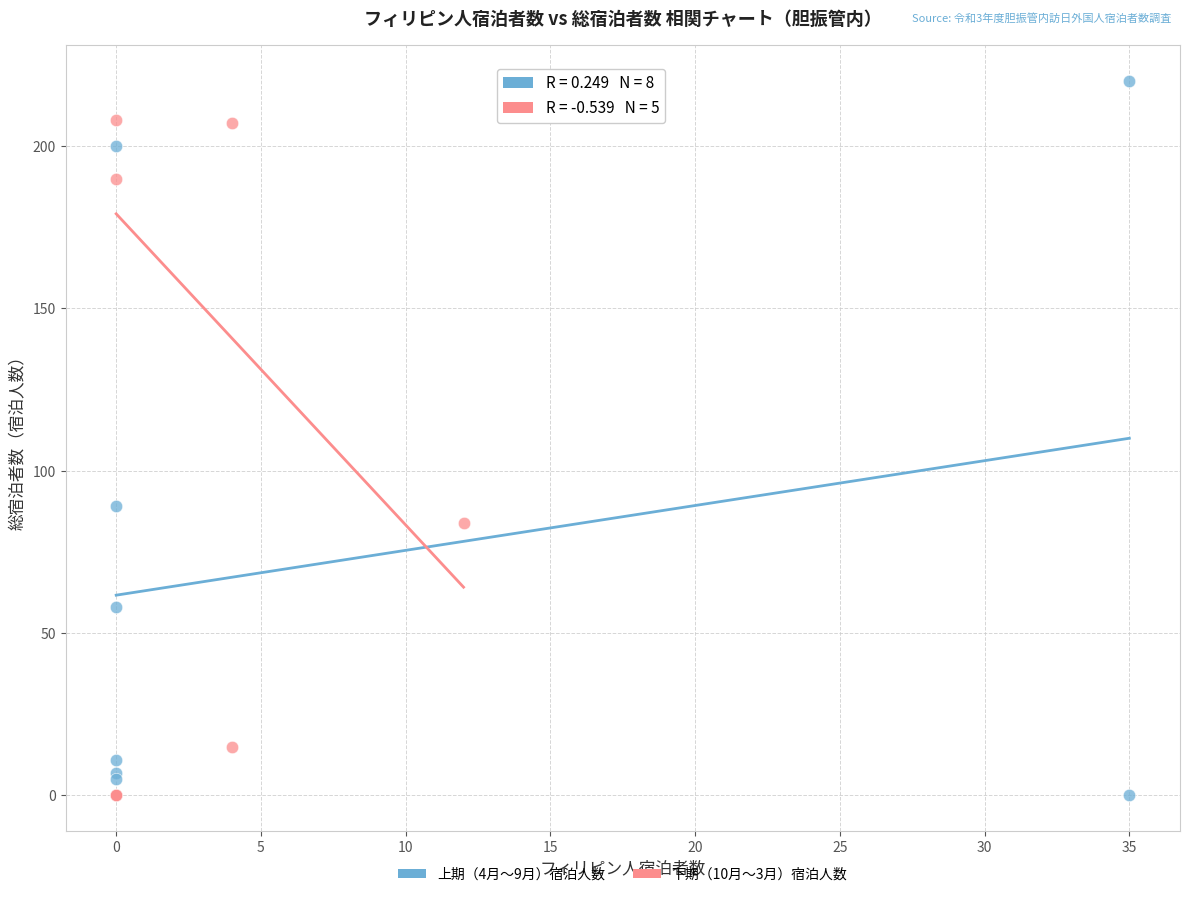

Which series has the largest Y range (max minus min)?

上期（4月〜9月）宿泊人数